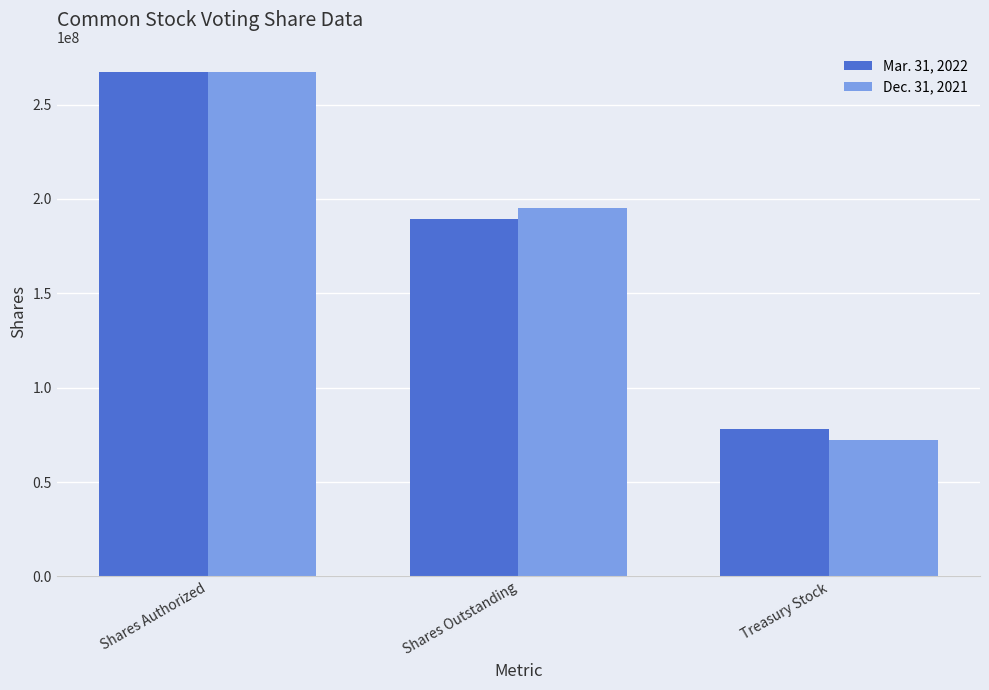

The value of Dec. 31, 2021 at Treasury Stock is 72226700. True or false?

True